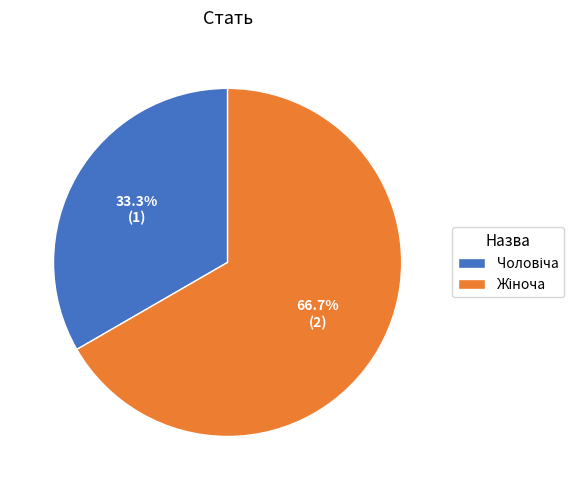

Does any single category account for the majority?

Yes